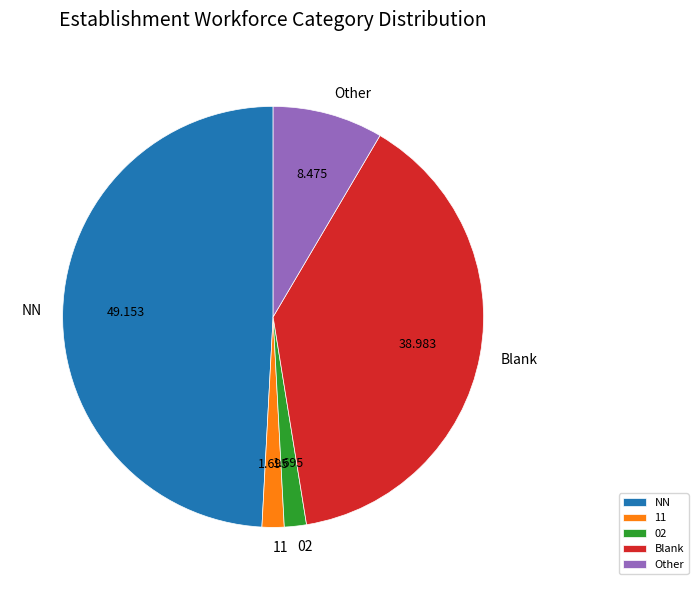

Is 11 the majority of the pie?

No